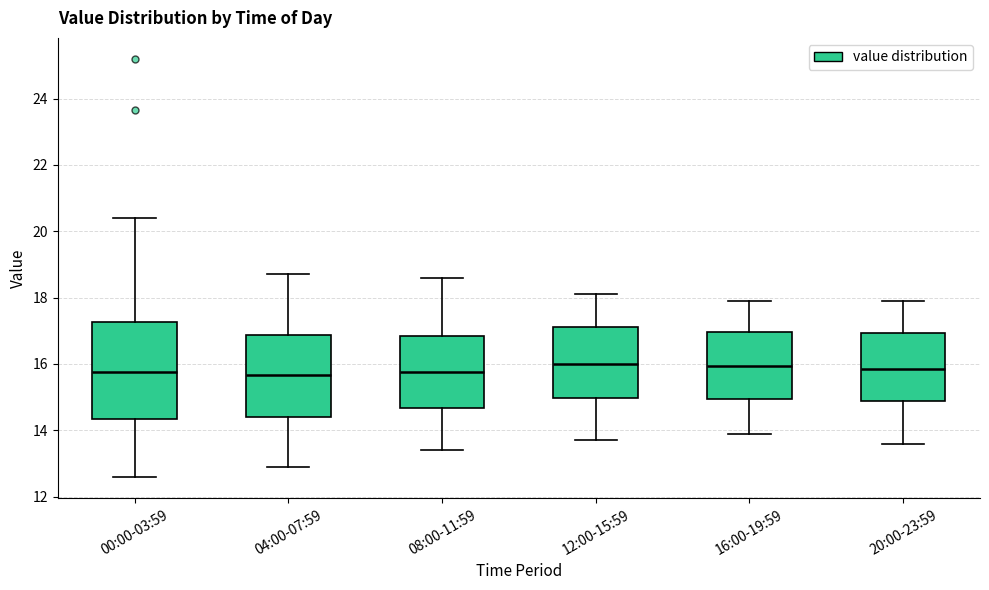

Comparing the boxes themselves (not the whiskers), which one is the tallest?

00:00-03:59